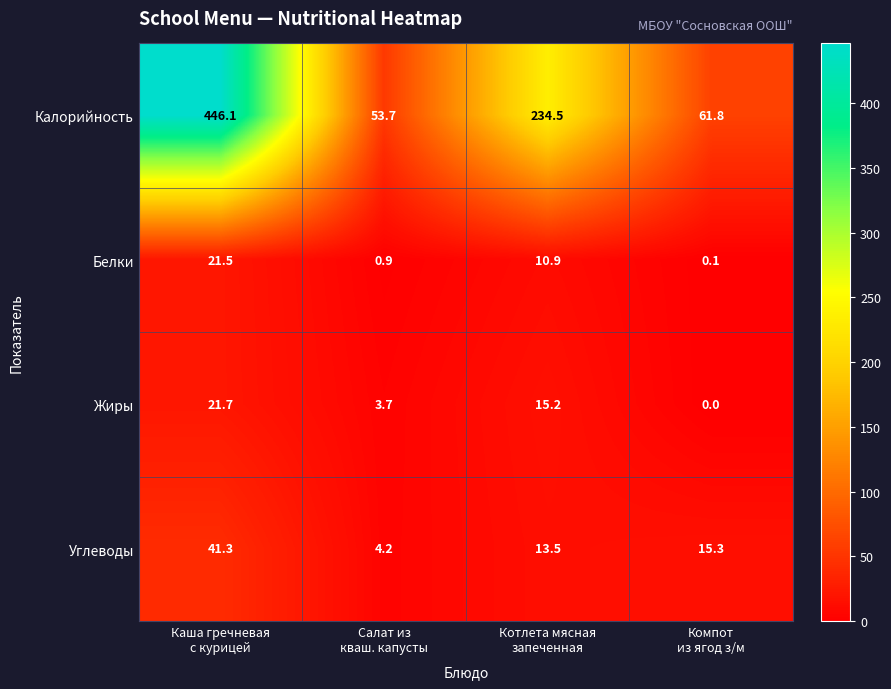

What is the difference between the second highest and second lowest values in the Белки series?

10.0